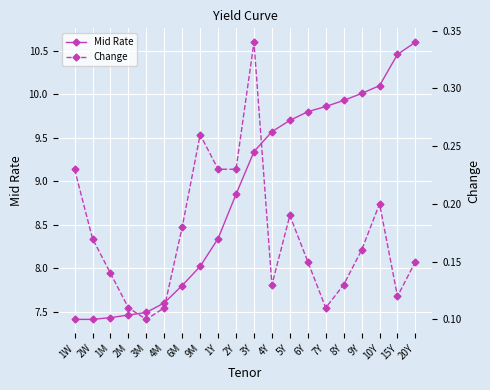

List the series in order of their peak value, highest first.

Mid Rate, Change